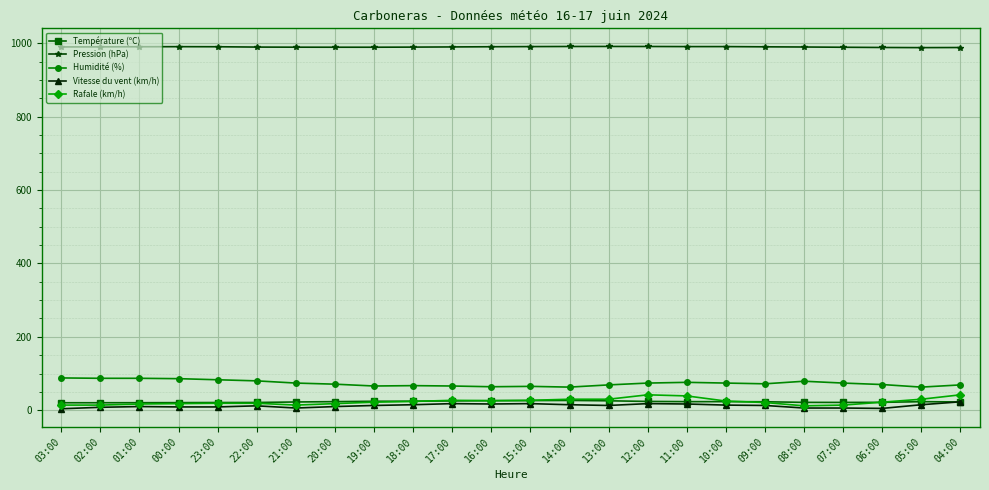

What is the maximum value shown in the chart?

991.1